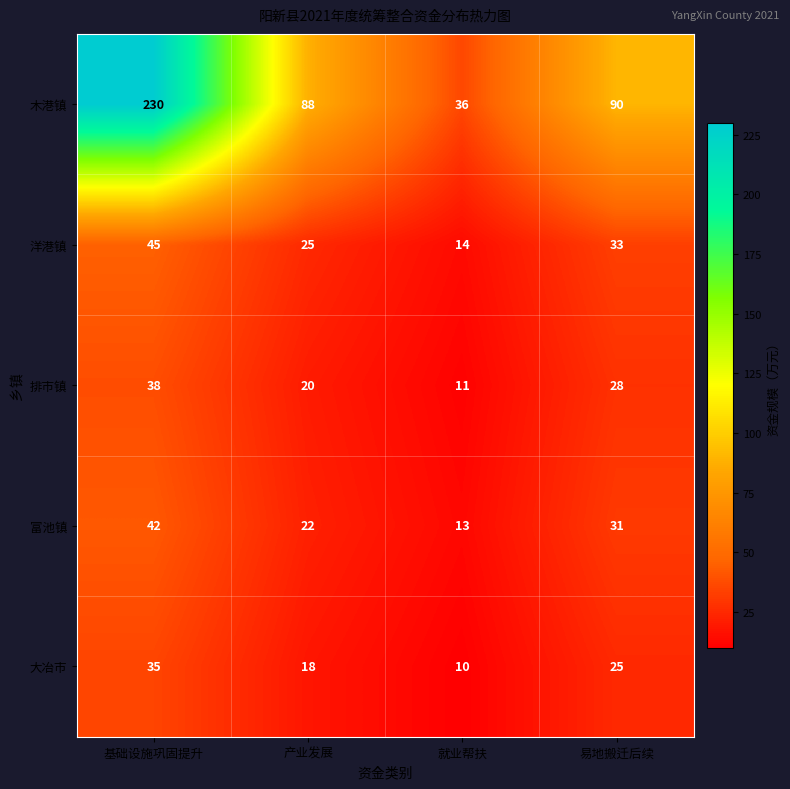

The value of 排市镇 at 就业帮扶 is 19. True or false?

False